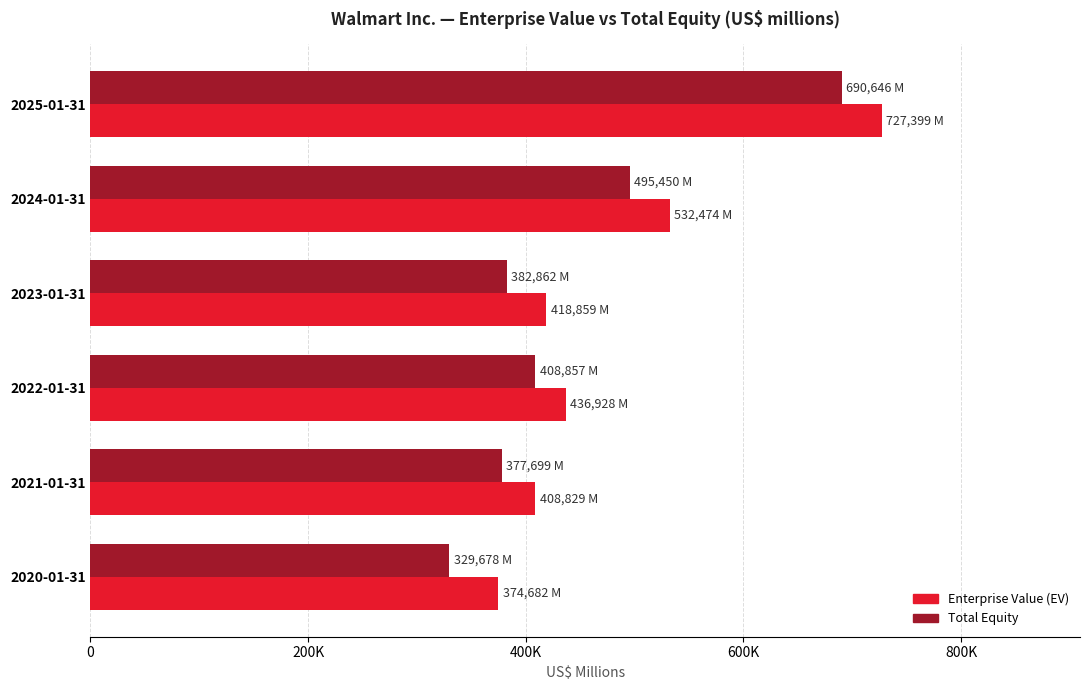

What are all the series names shown in the legend?

Enterprise Value (EV), Total Equity